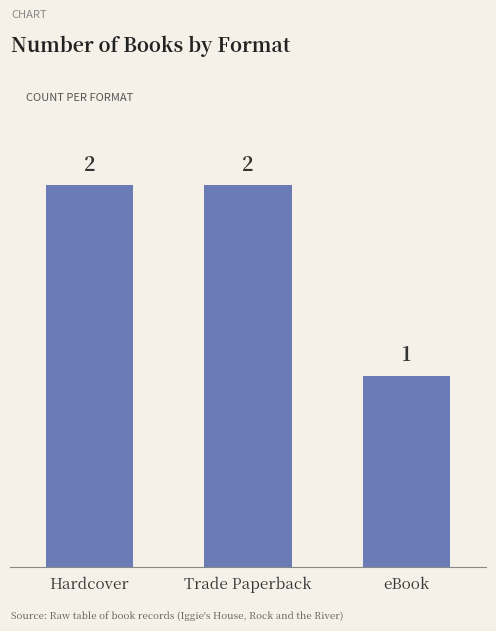

At which label is the value closest to 1?

eBook